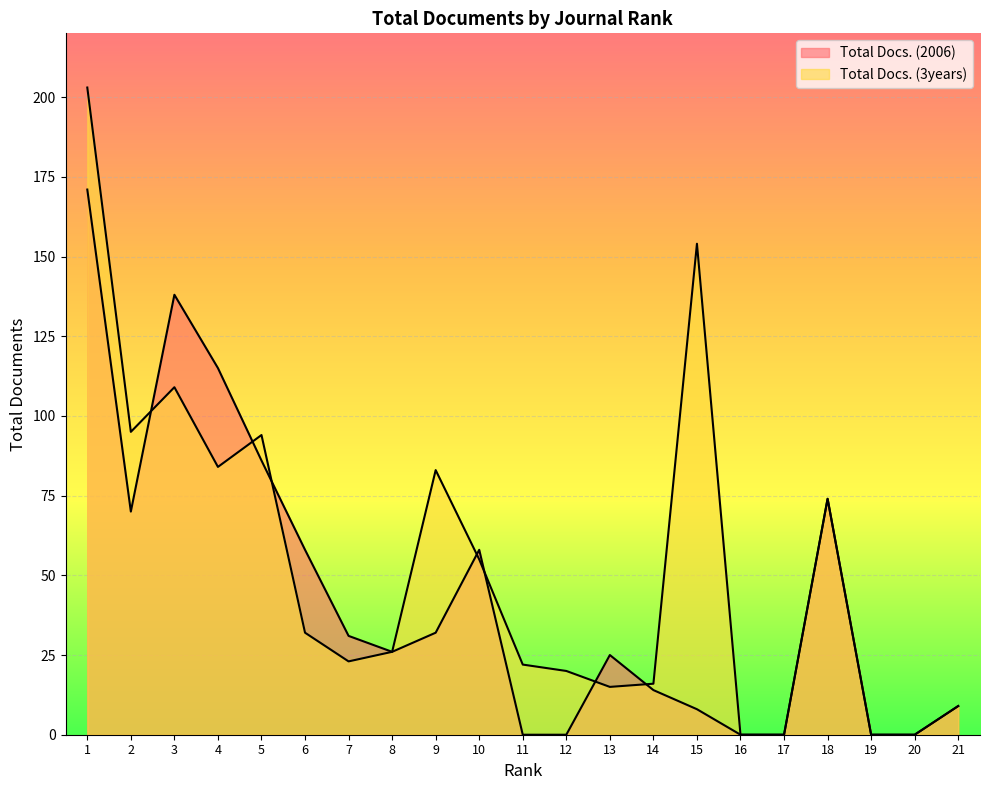

The Total Docs. (2006) series shows 44 at 4. True or false?

False